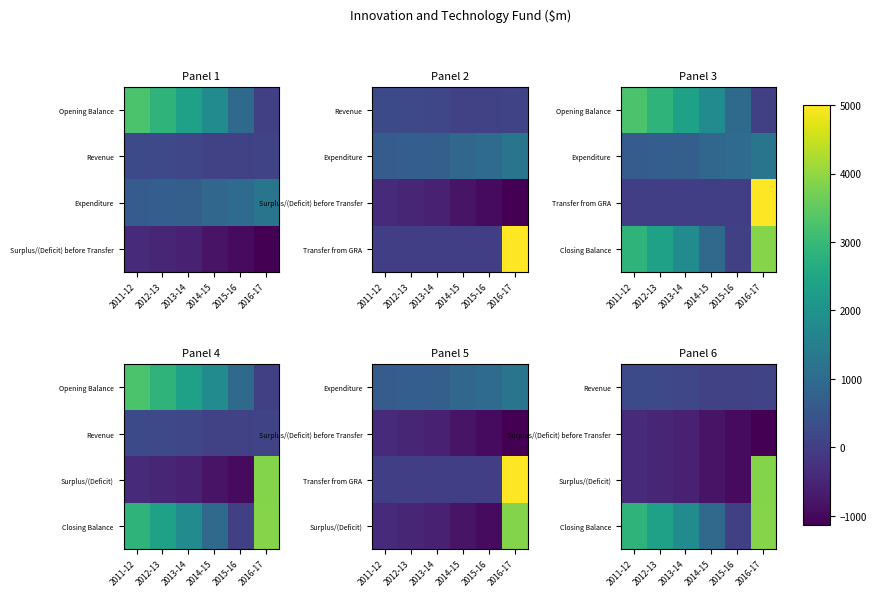

What is the total value across all series at 2014-15?

-606